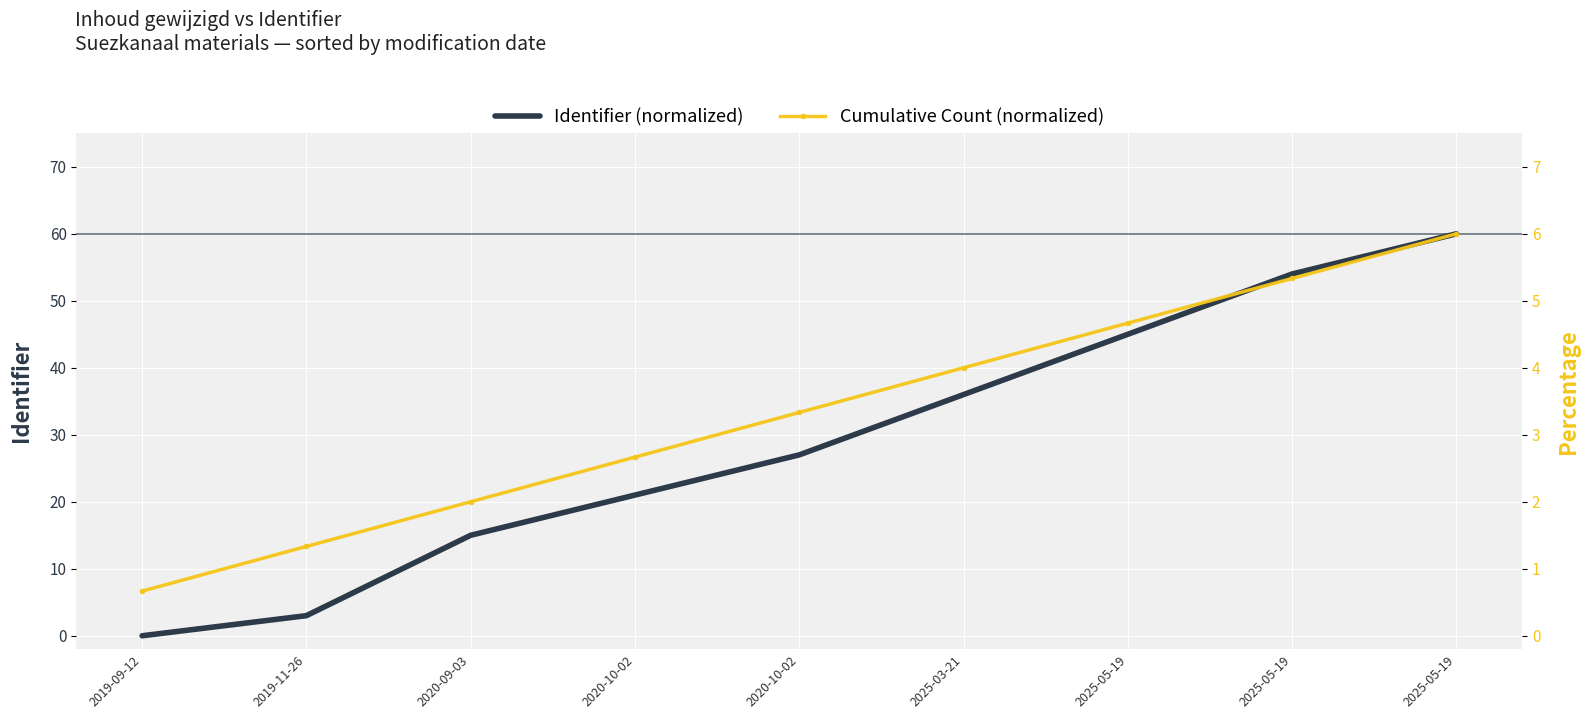

List the labels in order of Cumulative Count (normalized) value, largest first.

2025-05-19, 2025-05-19, 2025-05-19, 2025-03-21, 2020-10-02, 2020-10-02, 2020-09-03, 2019-11-26, 2019-09-12